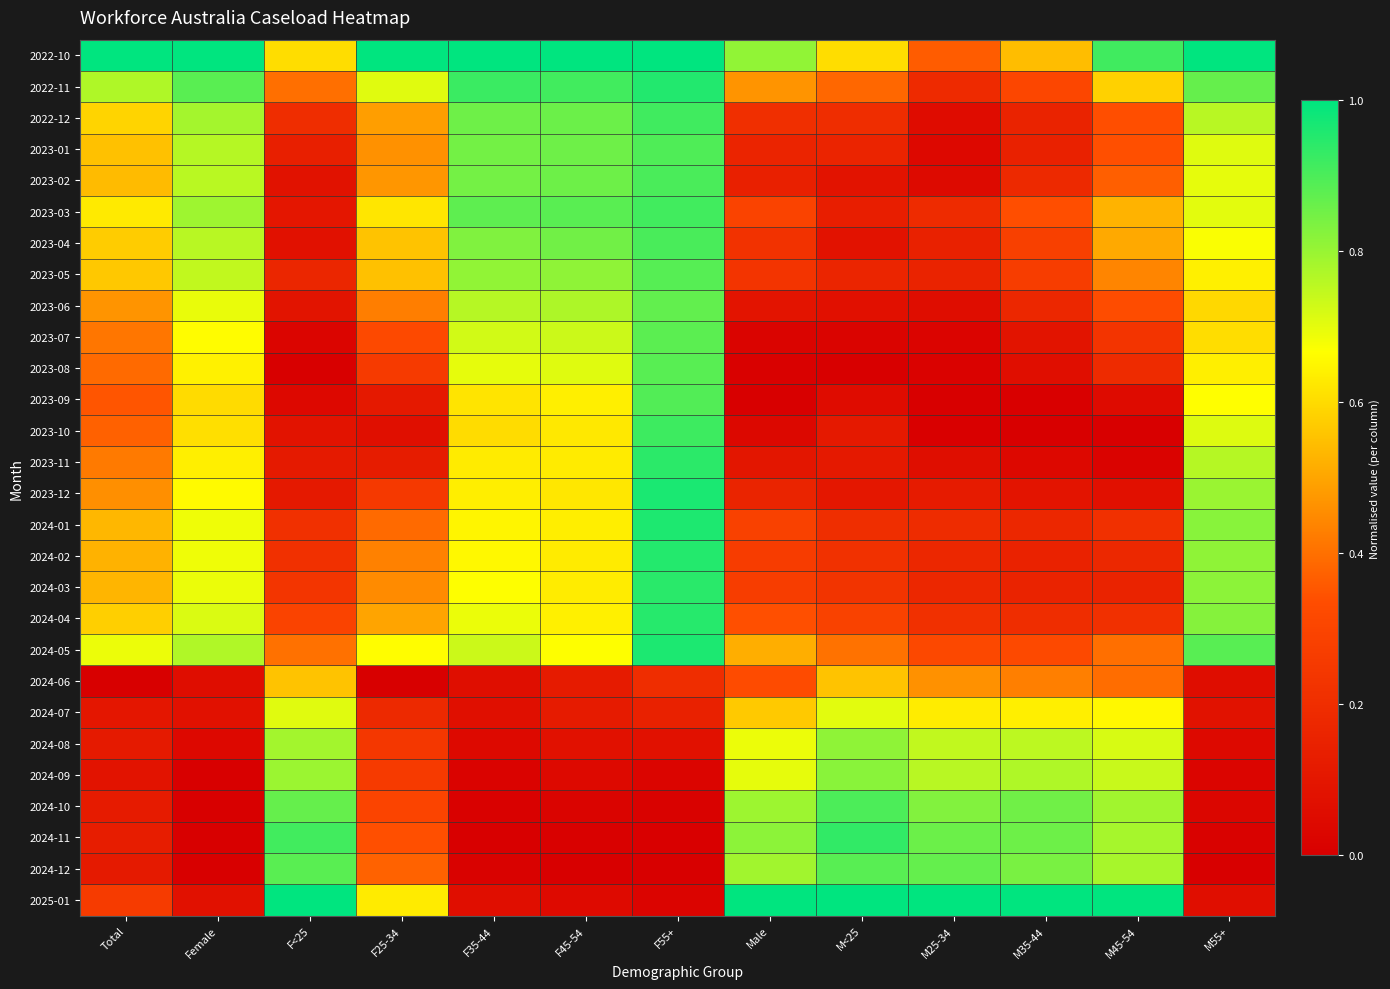

Reading right to left, list all the values displayed in this chart.

2022-10: M55+=1.0	M45-54=0.9	M35-44=0.5	M25-34=0.4	M<25=0.6	Male=0.8	F55+=1.0	F45-54=1.0	F35-44=1.0	F25-34=1.0	F<25=0.6	Female=1.0	Total=1.0
2022-11: M55+=0.9	M45-54=0.6	M35-44=0.3	M25-34=0.2	M<25=0.4	Male=0.5	F55+=1.0	F45-54=0.9	F35-44=0.9	F25-34=0.7	F<25=0.4	Female=0.9	Total=0.8
2022-12: M55+=0.8	M45-54=0.3	M35-44=0.2	M25-34=0.1	M<25=0.2	Male=0.2	F55+=0.9	F45-54=0.9	F35-44=0.9	F25-34=0.5	F<25=0.2	Female=0.8	Total=0.6
2023-01: M55+=0.7	M45-54=0.3	M35-44=0.1	M25-34=0.0	M<25=0.2	Male=0.2	F55+=0.9	F45-54=0.9	F35-44=0.8	F25-34=0.5	F<25=0.1	Female=0.8	Total=0.6
2023-02: M55+=0.7	M45-54=0.4	M35-44=0.2	M25-34=0.0	M<25=0.1	Male=0.1	F55+=0.9	F45-54=0.9	F35-44=0.8	F25-34=0.5	F<25=0.1	Female=0.8	Total=0.5
2023-03: M55+=0.7	M45-54=0.5	M35-44=0.3	M25-34=0.2	M<25=0.1	Male=0.3	F55+=0.9	F45-54=0.9	F35-44=0.9	F25-34=0.6	F<25=0.1	Female=0.8	Total=0.6
2023-04: M55+=0.7	M45-54=0.5	M35-44=0.3	M25-34=0.1	M<25=0.1	Male=0.2	F55+=0.9	F45-54=0.8	F35-44=0.8	F25-34=0.6	F<25=0.1	Female=0.8	Total=0.6
2023-05: M55+=0.6	M45-54=0.4	M35-44=0.3	M25-34=0.2	M<25=0.2	Male=0.2	F55+=0.9	F45-54=0.8	F35-44=0.8	F25-34=0.6	F<25=0.2	Female=0.7	Total=0.6
2023-06: M55+=0.6	M45-54=0.3	M35-44=0.2	M25-34=0.1	M<25=0.1	Male=0.1	F55+=0.9	F45-54=0.8	F35-44=0.8	F25-34=0.4	F<25=0.1	Female=0.7	Total=0.5
2023-07: M55+=0.6	M45-54=0.2	M35-44=0.1	M25-34=0.0	M<25=0.0	Male=0.0	F55+=0.9	F45-54=0.7	F35-44=0.7	F25-34=0.3	F<25=0.0	Female=0.7	Total=0.4
2023-08: M55+=0.6	M45-54=0.2	M35-44=0.1	M25-34=0.0	M<25=0.0	Male=0.0	F55+=0.9	F45-54=0.7	F35-44=0.7	F25-34=0.3	F<25=0.0	Female=0.6	Total=0.4
2023-09: M55+=0.7	M45-54=0.1	M35-44=0.0	M25-34=0.0	M<25=0.1	Male=0.0	F55+=0.9	F45-54=0.6	F35-44=0.6	F25-34=0.1	F<25=0.0	Female=0.6	Total=0.3
2023-10: M55+=0.7	M45-54=0.0	M35-44=0.0	M25-34=0.0	M<25=0.1	Male=0.0	F55+=0.9	F45-54=0.6	F35-44=0.6	F25-34=0.1	F<25=0.1	Female=0.6	Total=0.4
2023-11: M55+=0.8	M45-54=0.0	M35-44=0.0	M25-34=0.1	M<25=0.1	Male=0.1	F55+=0.9	F45-54=0.6	F35-44=0.6	F25-34=0.1	F<25=0.1	Female=0.6	Total=0.4
2023-12: M55+=0.8	M45-54=0.1	M35-44=0.1	M25-34=0.1	M<25=0.1	Male=0.2	F55+=1.0	F45-54=0.6	F35-44=0.6	F25-34=0.2	F<25=0.1	Female=0.7	Total=0.5
2024-01: M55+=0.8	M45-54=0.2	M35-44=0.2	M25-34=0.2	M<25=0.2	Male=0.3	F55+=1.0	F45-54=0.6	F35-44=0.6	F25-34=0.4	F<25=0.2	Female=0.7	Total=0.5
2024-02: M55+=0.8	M45-54=0.2	M35-44=0.2	M25-34=0.2	M<25=0.2	Male=0.3	F55+=1.0	F45-54=0.6	F35-44=0.7	F25-34=0.4	F<25=0.2	Female=0.7	Total=0.5
2024-03: M55+=0.8	M45-54=0.2	M35-44=0.2	M25-34=0.2	M<25=0.2	Male=0.3	F55+=0.9	F45-54=0.6	F35-44=0.7	F25-34=0.5	F<25=0.2	Female=0.7	Total=0.5
2024-04: M55+=0.8	M45-54=0.2	M35-44=0.2	M25-34=0.2	M<25=0.3	Male=0.3	F55+=0.9	F45-54=0.6	F35-44=0.7	F25-34=0.5	F<25=0.3	Female=0.7	Total=0.6
2024-05: M55+=0.9	M45-54=0.4	M35-44=0.3	M25-34=0.3	M<25=0.4	Male=0.5	F55+=1.0	F45-54=0.7	F35-44=0.7	F25-34=0.7	F<25=0.4	Female=0.8	Total=0.7
2024-06: M55+=0.1	M45-54=0.4	M35-44=0.4	M25-34=0.5	M<25=0.6	Male=0.3	F55+=0.2	F45-54=0.1	F35-44=0.1	F25-34=0.0	F<25=0.6	Female=0.1	Total=0.0
2024-07: M55+=0.1	M45-54=0.7	M35-44=0.6	M25-34=0.6	M<25=0.7	Male=0.6	F55+=0.1	F45-54=0.1	F35-44=0.1	F25-34=0.2	F<25=0.7	Female=0.1	Total=0.1
2024-08: M55+=0.0	M45-54=0.7	M35-44=0.8	M25-34=0.7	M<25=0.8	Male=0.7	F55+=0.1	F45-54=0.1	F35-44=0.0	F25-34=0.2	F<25=0.8	Female=0.0	Total=0.1
2024-09: M55+=0.0	M45-54=0.7	M35-44=0.8	M25-34=0.8	M<25=0.8	Male=0.7	F55+=0.0	F45-54=0.0	F35-44=0.0	F25-34=0.3	F<25=0.8	Female=0.0	Total=0.1
2024-10: M55+=0.0	M45-54=0.8	M35-44=0.9	M25-34=0.8	M<25=0.9	Male=0.8	F55+=0.0	F45-54=0.0	F35-44=0.0	F25-34=0.3	F<25=0.9	Female=0.0	Total=0.1
2024-11: M55+=0.0	M45-54=0.8	M35-44=0.9	M25-34=0.9	M<25=0.9	Male=0.8	F55+=0.0	F45-54=0.0	F35-44=0.0	F25-34=0.3	F<25=0.9	Female=0.0	Total=0.1
2024-12: M55+=0.0	M45-54=0.8	M35-44=0.8	M25-34=0.9	M<25=0.9	Male=0.8	F55+=0.0	F45-54=0.0	F35-44=0.0	F25-34=0.4	F<25=0.9	Female=0.0	Total=0.1
2025-01: M55+=0.1	M45-54=1.0	M35-44=1.0	M25-34=1.0	M<25=1.0	Male=1.0	F55+=0.0	F45-54=0.0	F35-44=0.1	F25-34=0.6	F<25=1.0	Female=0.1	Total=0.3